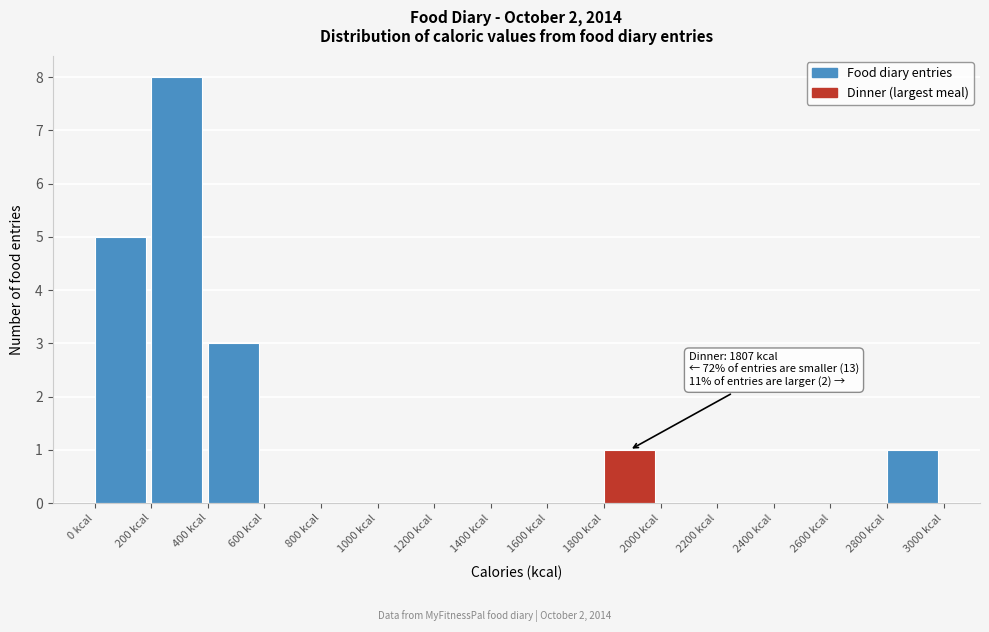

Which range on the x-axis has the tallest bar?

200 to 400